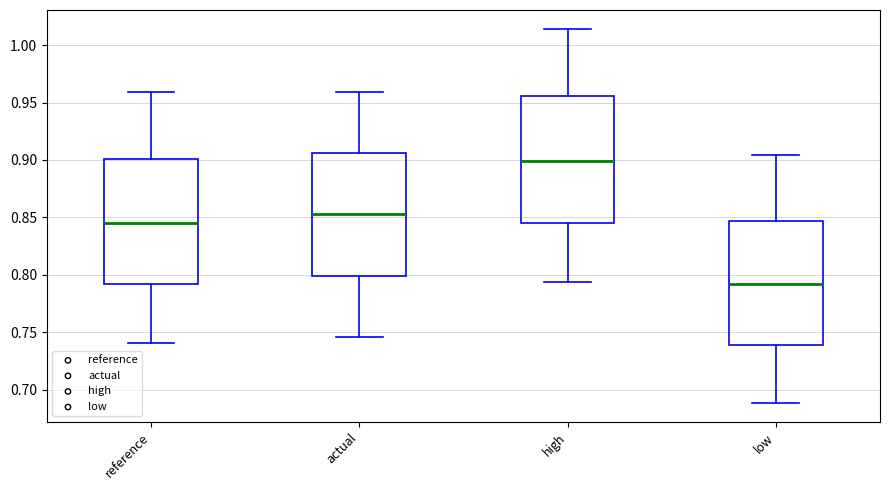

Where does the median line of the box for low sit on the y-axis? The values are not printed on the chart, so give them approximately, as read against the axis.

0.790